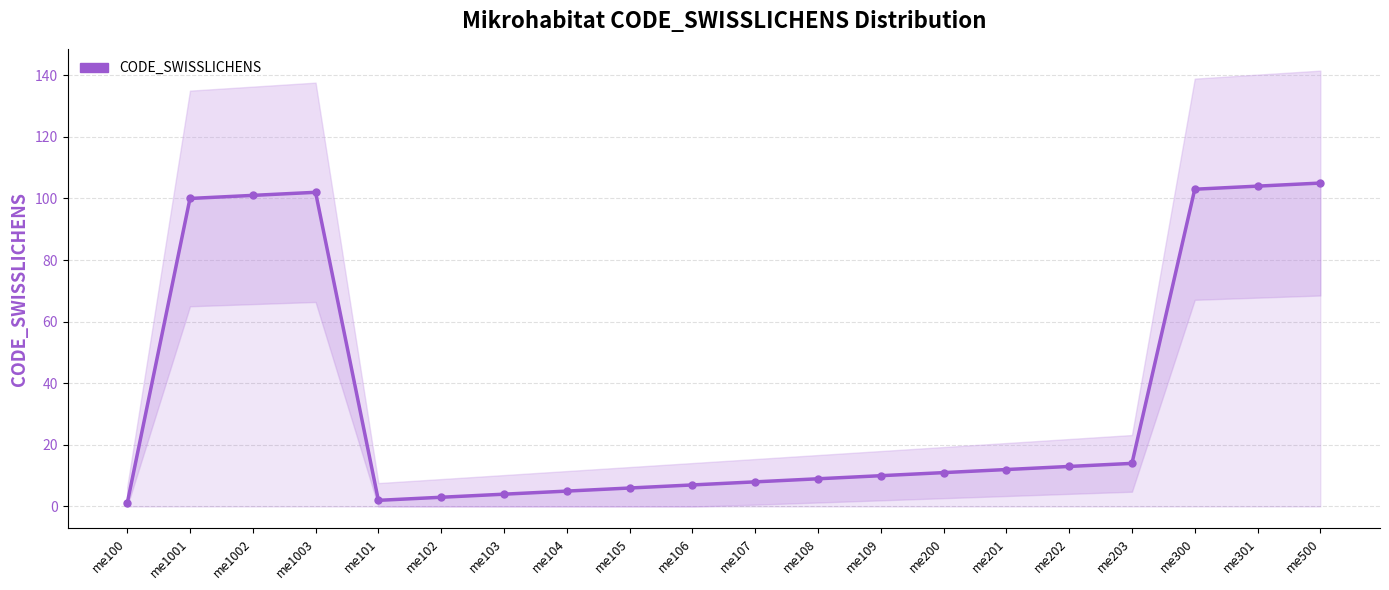

Reading left to right, transcribe all the data shown in this chart.

me100=1	me1001=100	me1002=101	me1003=102	me101=2	me102=3	me103=4	me104=5	me105=6	me106=7	me107=8	me108=9	me109=10	me200=11	me201=12	me202=13	me203=14	me300=103	me301=104	me500=105